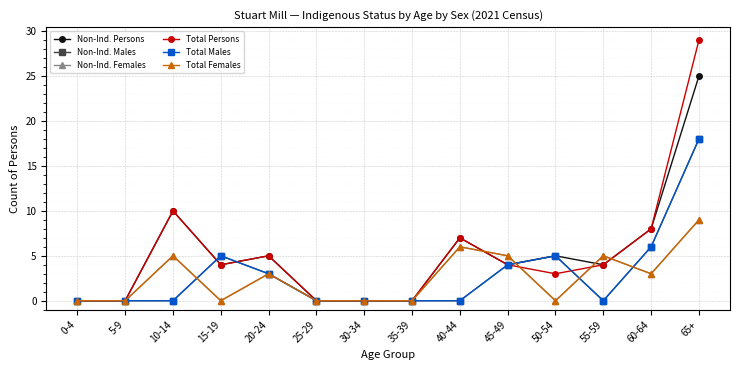

How many intersections are there between Non-Ind. Females and Non-Ind. Persons?

4